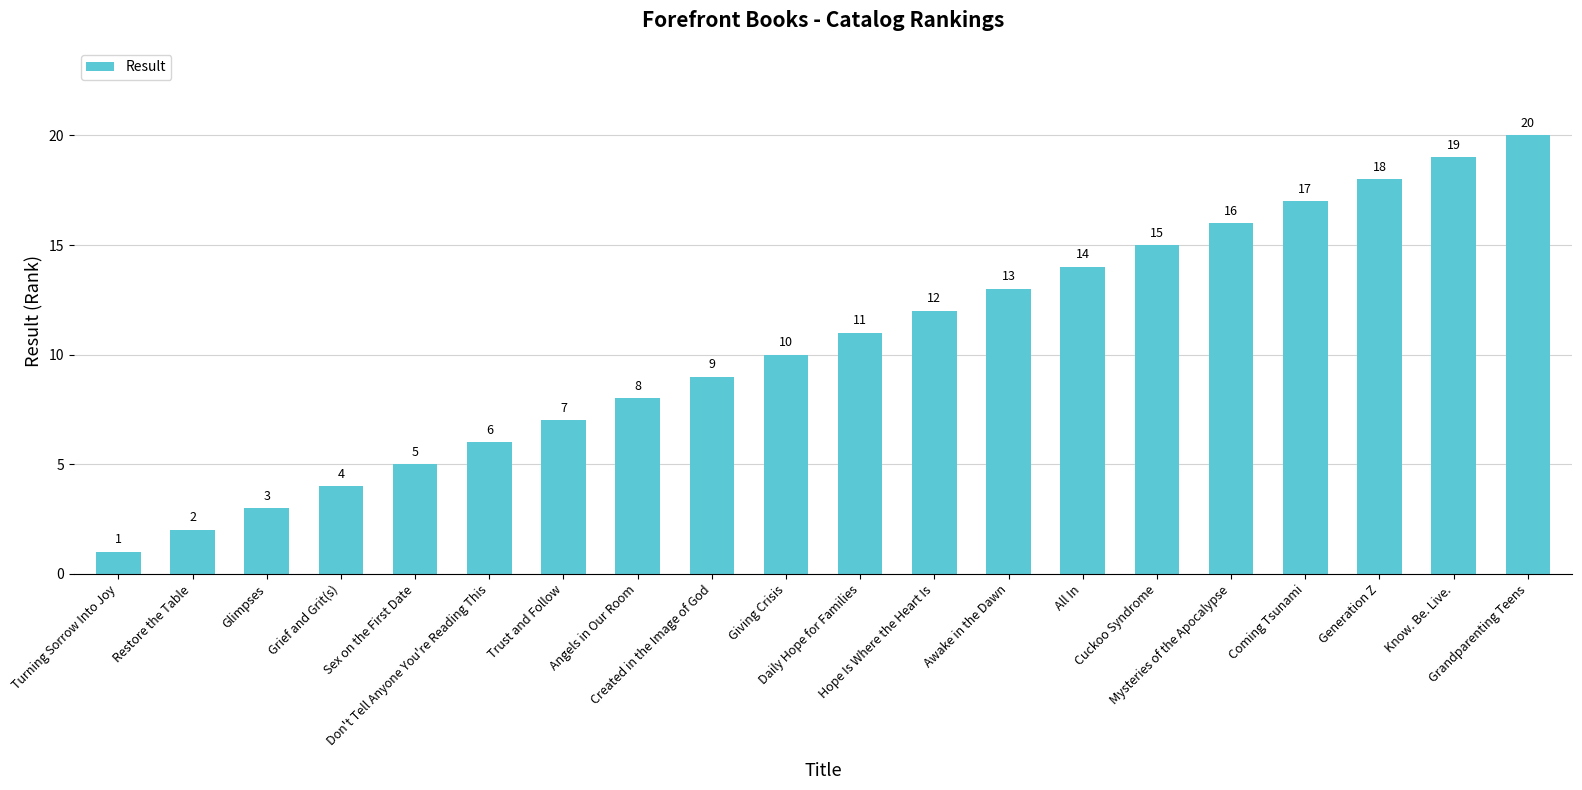

Reading right to left, what are all the values shown in this chart?

Grandparenting Teens=20	Know. Be. Live.=19	Generation Z=18	Coming Tsunami=17	Mysteries of the Apocalypse=16	Cuckoo Syndrome=15	All In=14	Awake in the Dawn=13	Hope Is Where the Heart Is=12	Daily Hope for Families=11	Giving Crisis=10	Created in the Image of God=9	Angels in Our Room=8	Trust and Follow=7	Don't Tell Anyone You're Reading This=6	Sex on the First Date=5	Grief and Grit(s)=4	Glimpses=3	Restore the Table=2	Turning Sorrow Into Joy=1